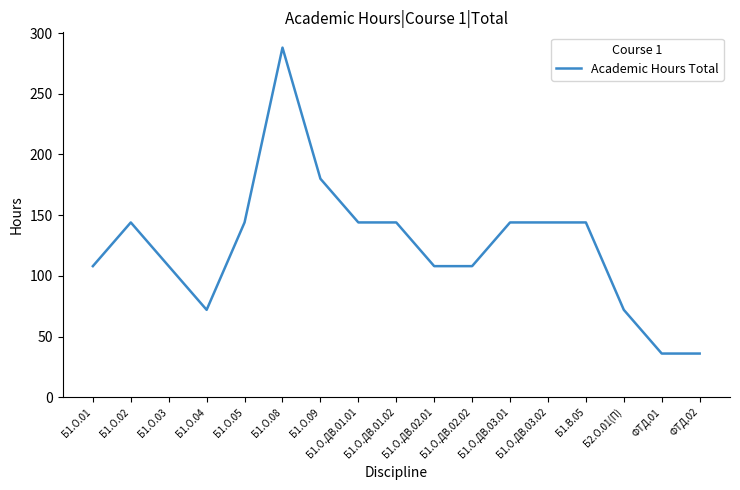

What value does the data have at Б1.О.02, to the nearest 5?

145